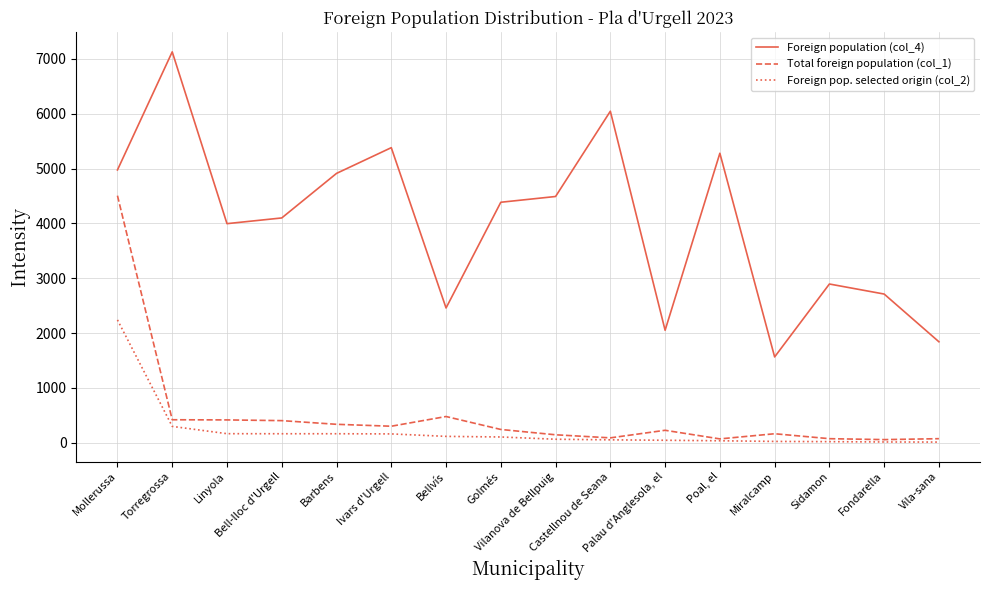

What is the minimum value shown in the chart?

14